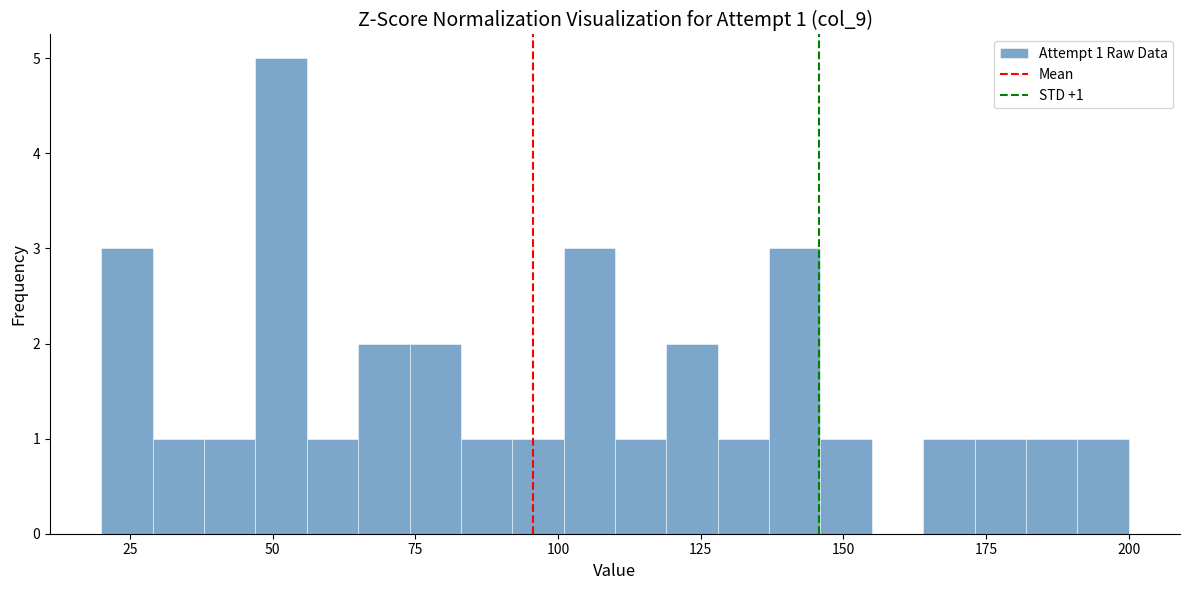

Read against the x-axis, roughly where is the centre of the tallest bar?

50